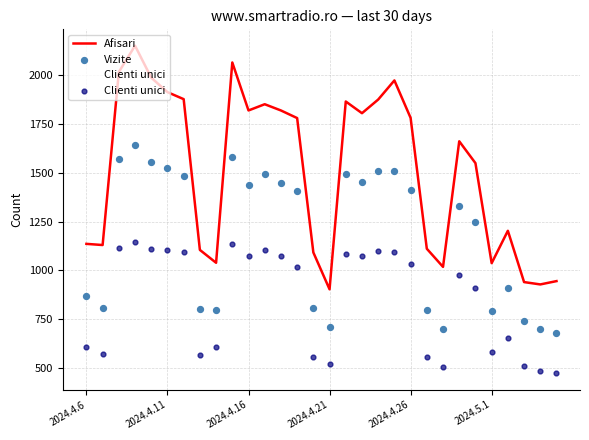

Is the value of Afisari at 12 greater than the value of Clienti unici at 7?

Yes